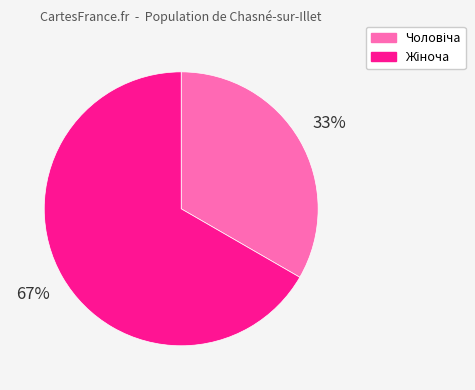

To the nearest percent, what is the average slice percentage?

50%